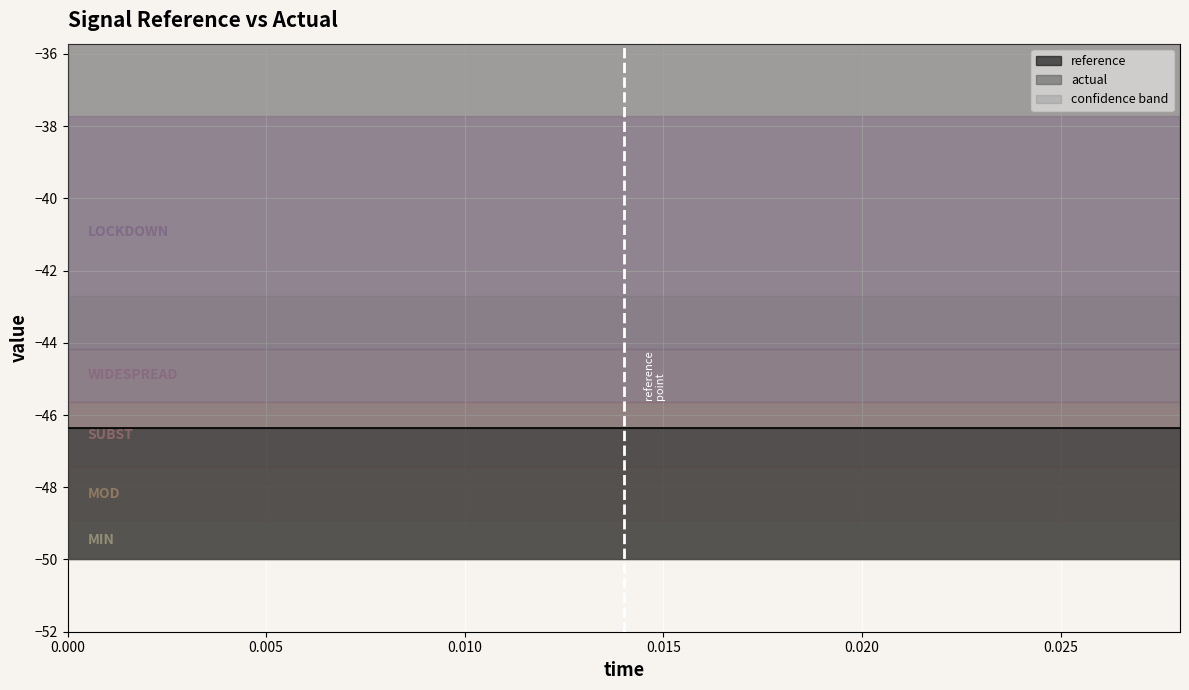

Which has a higher value, 0.010 or 0.005?

0.010